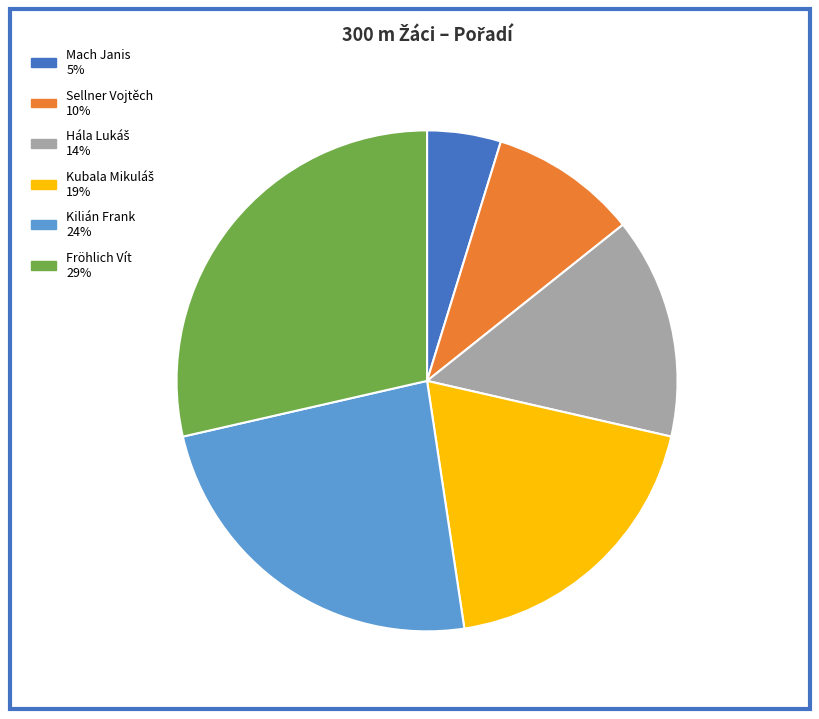

True or false: Sellner Vojtěch accounts for 10% of the total.

True